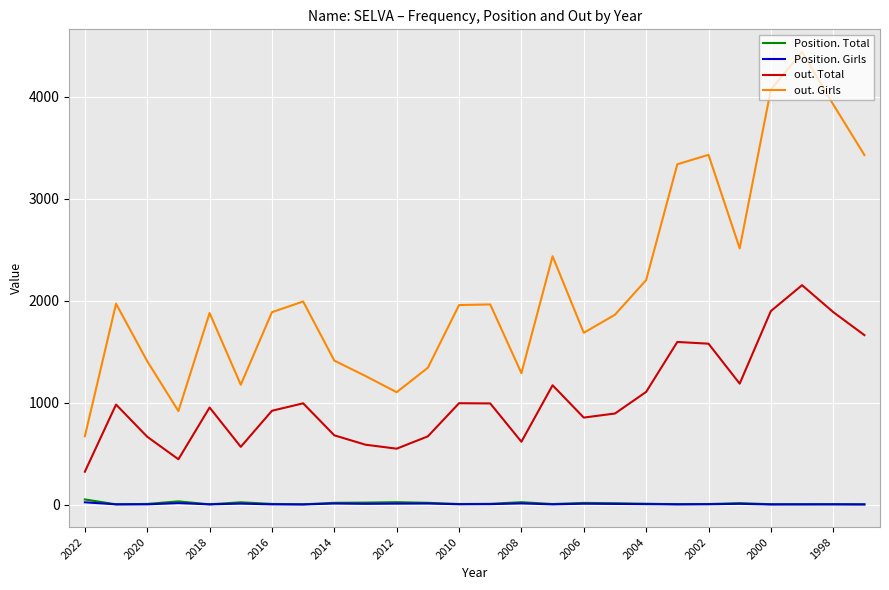

What is the highest value of the out. Girls series?

4440